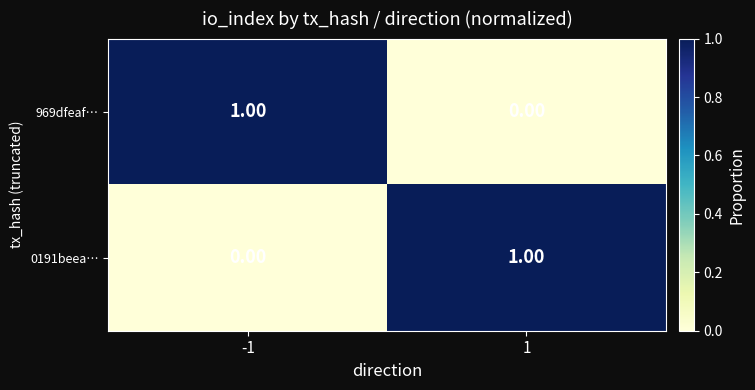

Rank the series at 1 from highest to lowest value.

0191beea…, 969dfeaf…